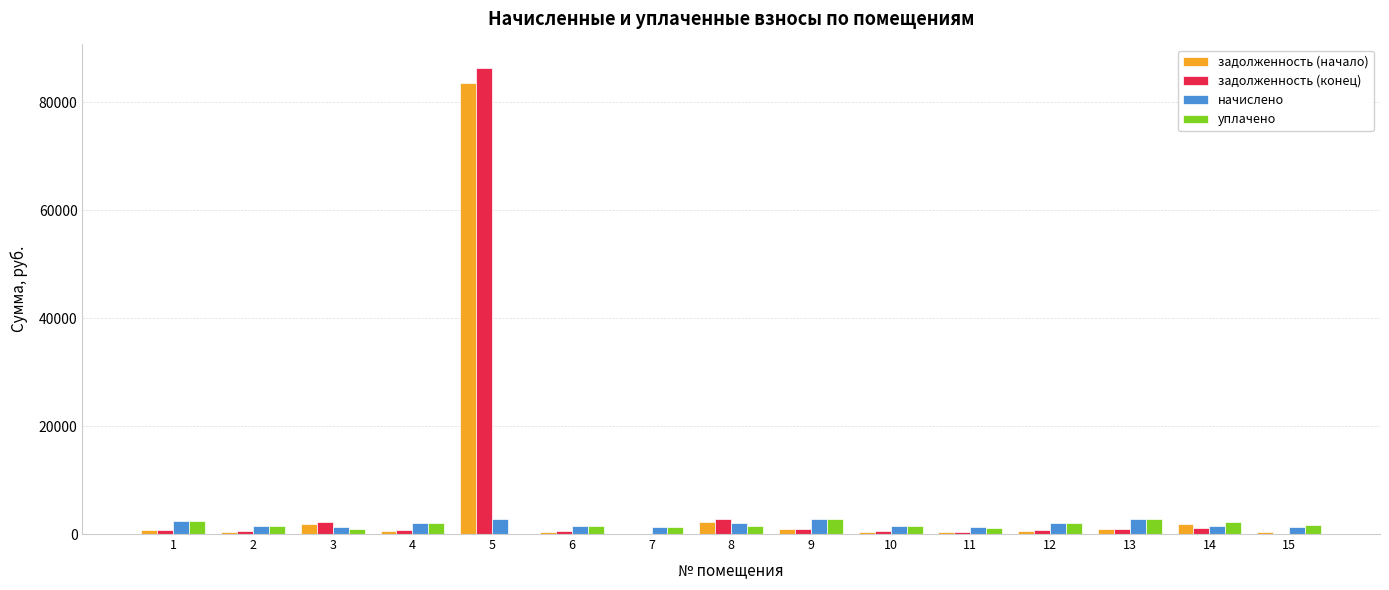

What is the approximate value of задолженность (начало) at 1?

752.8